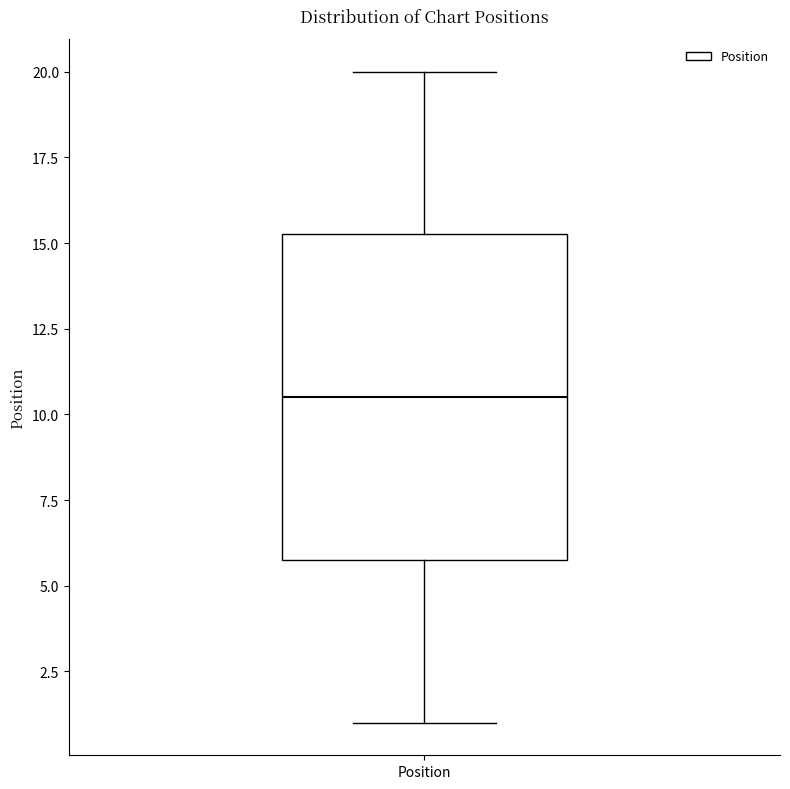

Where is the lower edge of the box for Position on the y-axis? The values are not printed on the chart, so give them approximately, as read against the axis.

6.0